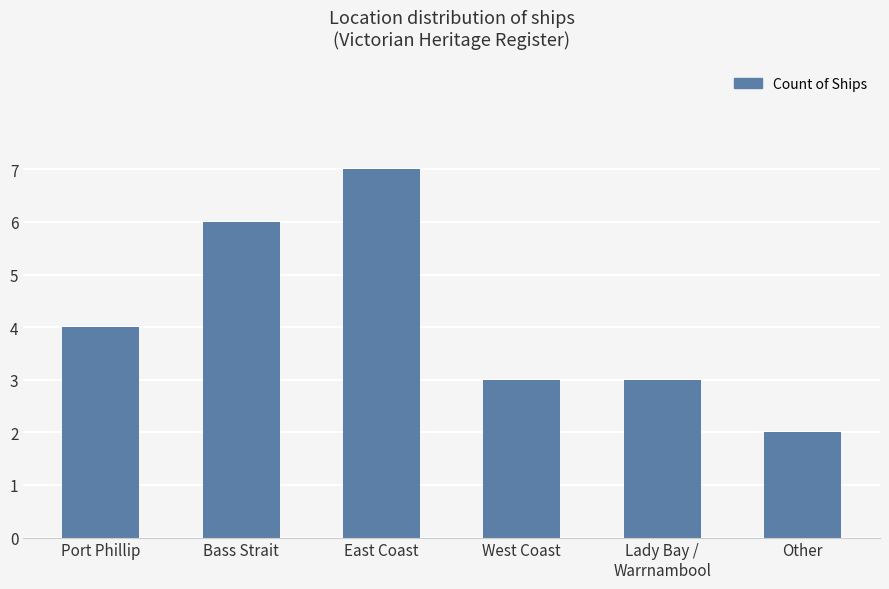

Count the values in the range 3 to 6.

4